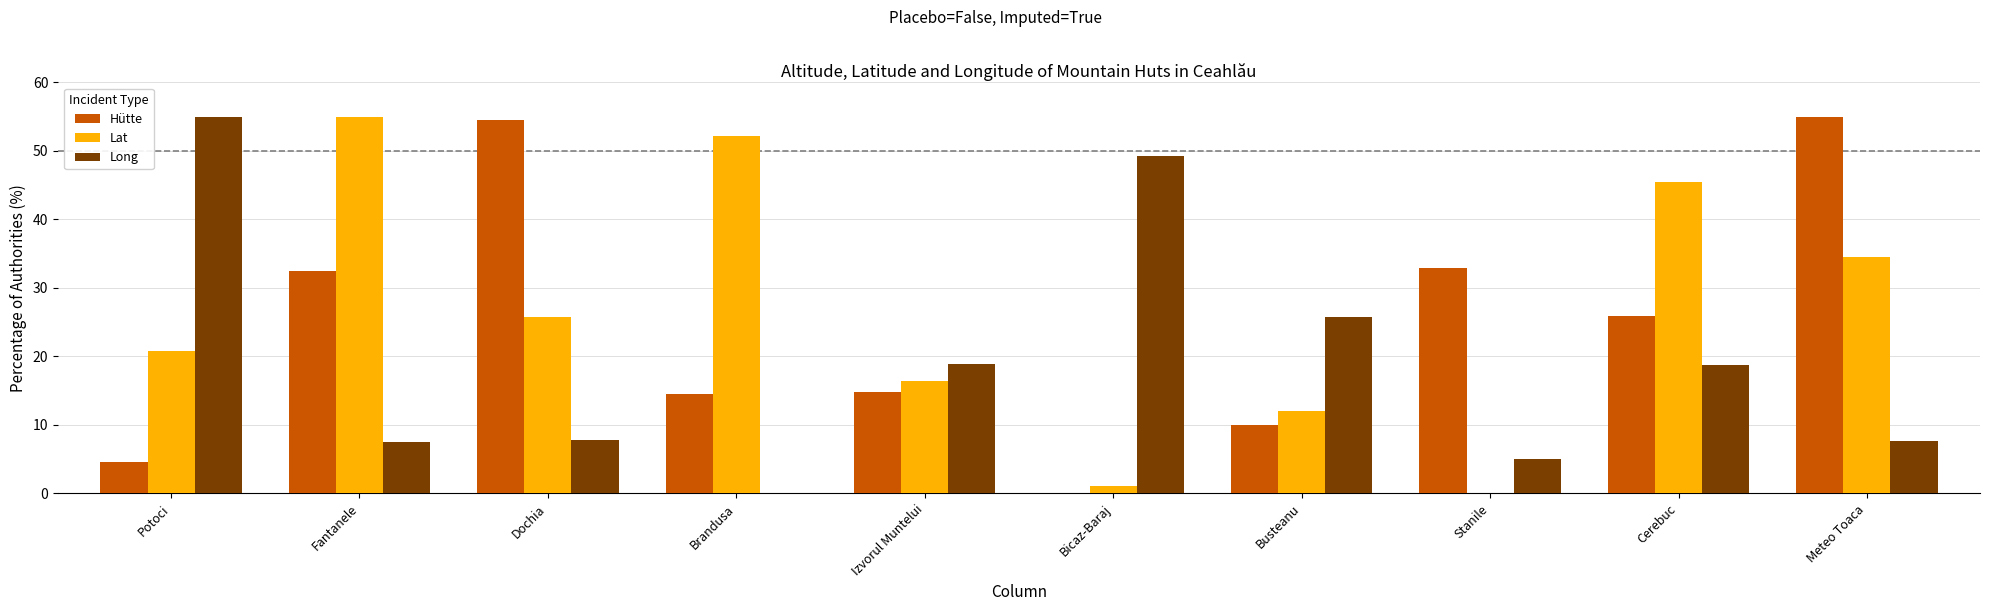

Is it true that Hütte equals 22.5 at Brandusa?

False